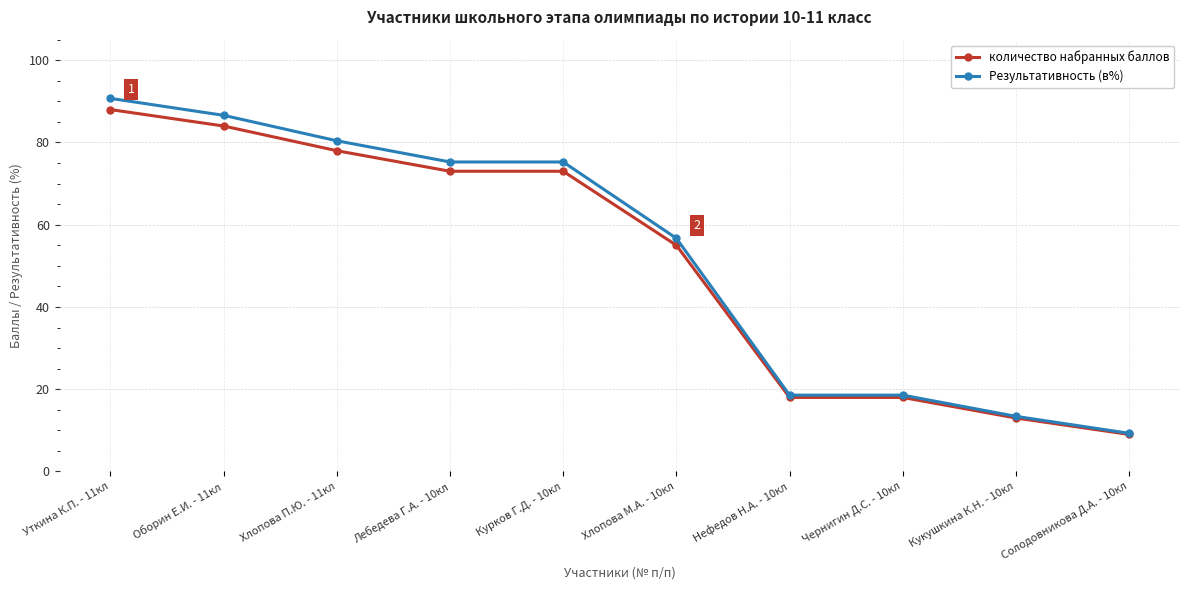

Which series has the largest total across all categories?

Результативность (в%)